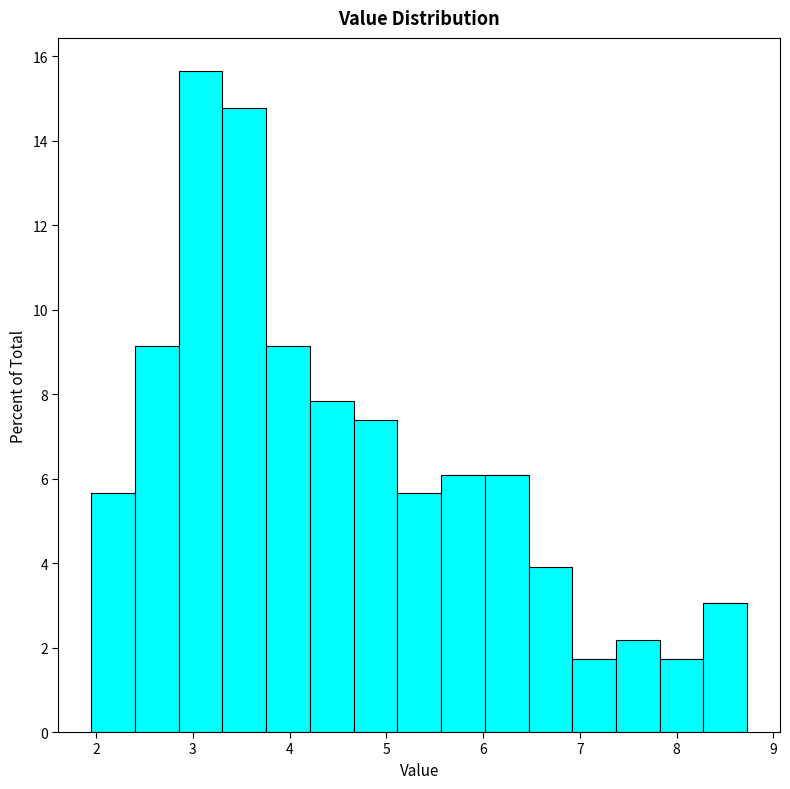

Reading left to right, list every bar in this chart as the range it spans on the x-axis followed by its height. Neither the bar edges nor the heights are printed on the chart, so give them approximately, as read against the axes.

2.0 to 2.4: 5.6
2.4 to 2.9: 9.2
2.9 to 3.3: 15.6
3.3 to 3.8: 14.8
3.8 to 4.2: 9.2
4.2 to 4.7: 7.8
4.7 to 5.1: 7.4
5.1 to 5.6: 5.6
5.6 to 6.0: 6.0
6.0 to 6.5: 6.0
6.5 to 6.9: 4.0
6.9 to 7.4: 1.8
7.4 to 7.8: 2.2
7.8 to 8.3: 1.8
8.3 to 8.7: 3.0